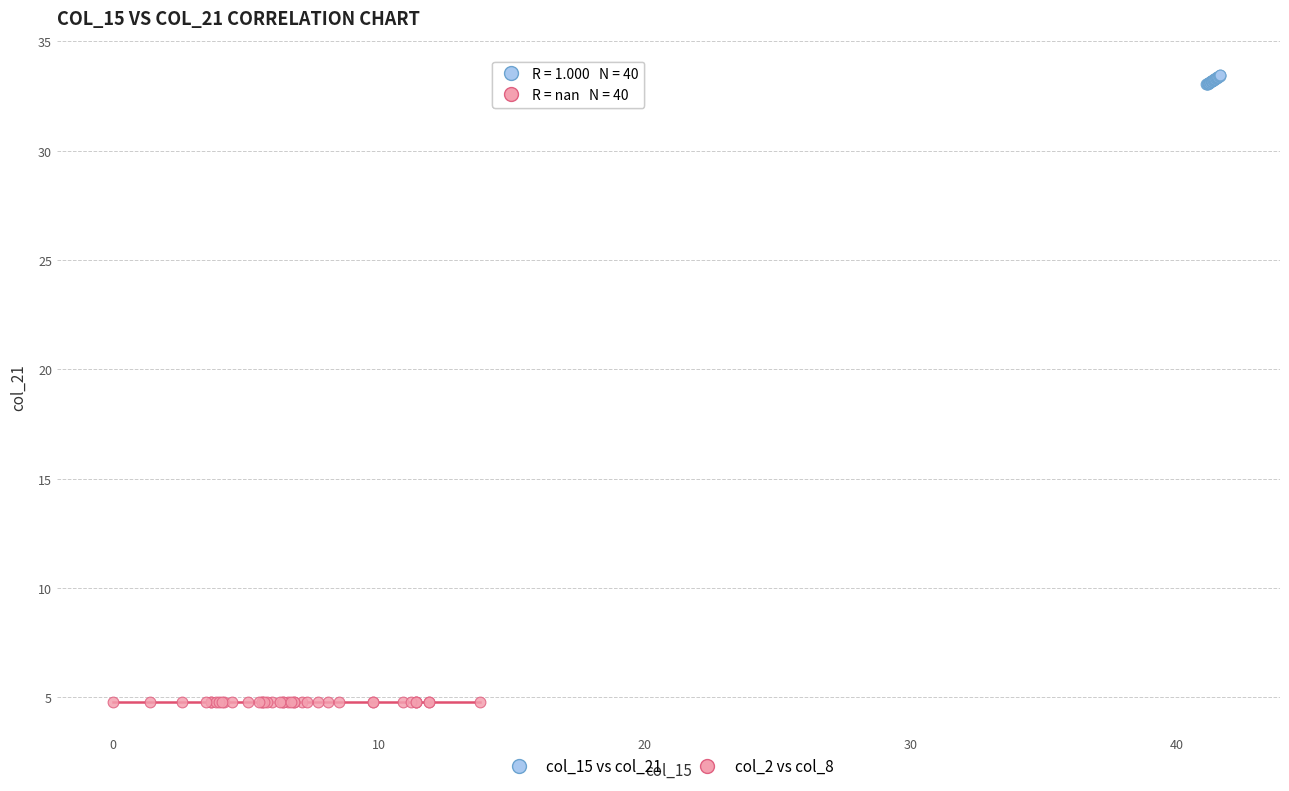

Which series reaches the minimum Y coordinate?

col_2 vs col_8